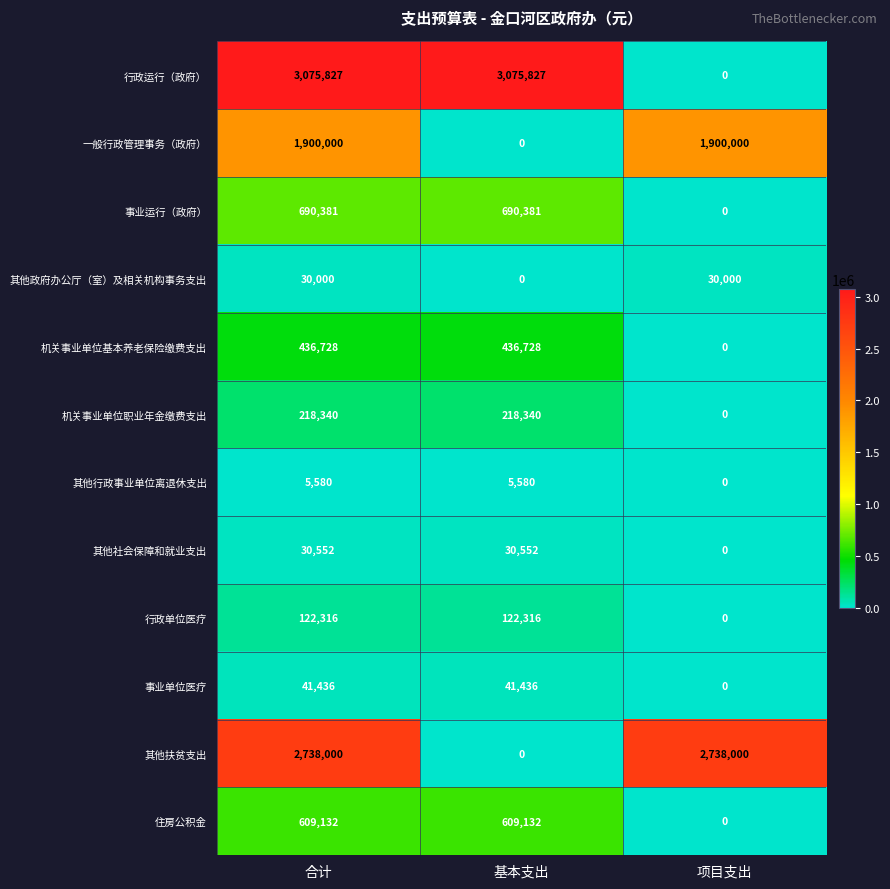

List the series in order of their peak value, lowest first.

其他行政事业单位离退休支出, 其他政府办公厅（室）及相关机构事务支出, 其他社会保障和就业支出, 事业单位医疗, 行政单位医疗, 机关事业单位职业年金缴费支出, 机关事业单位基本养老保险缴费支出, 住房公积金, 事业运行（政府）, 一般行政管理事务（政府）, 其他扶贫支出, 行政运行（政府）